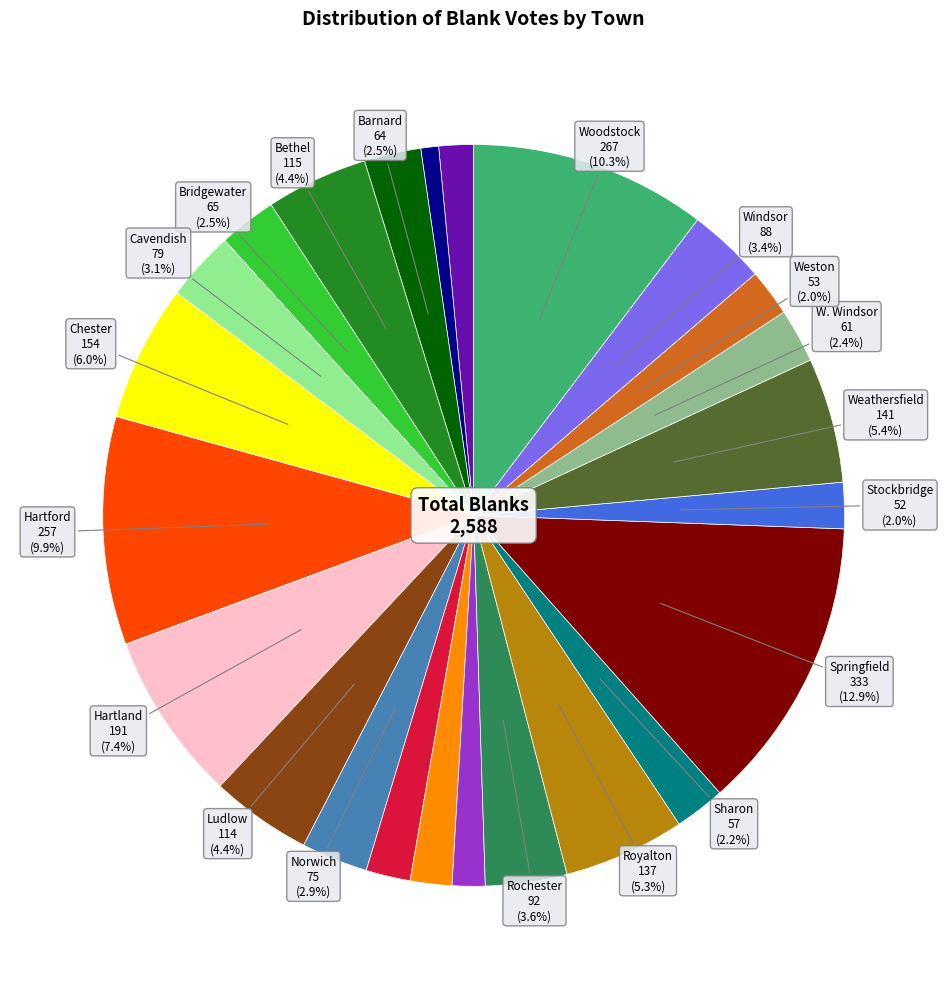

To the nearest percent, what is the average slice percentage?

4%